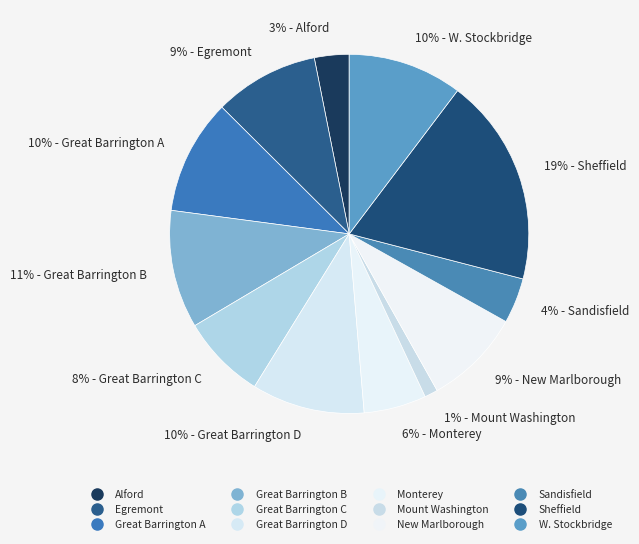

How many segments does this pie chart have?

12